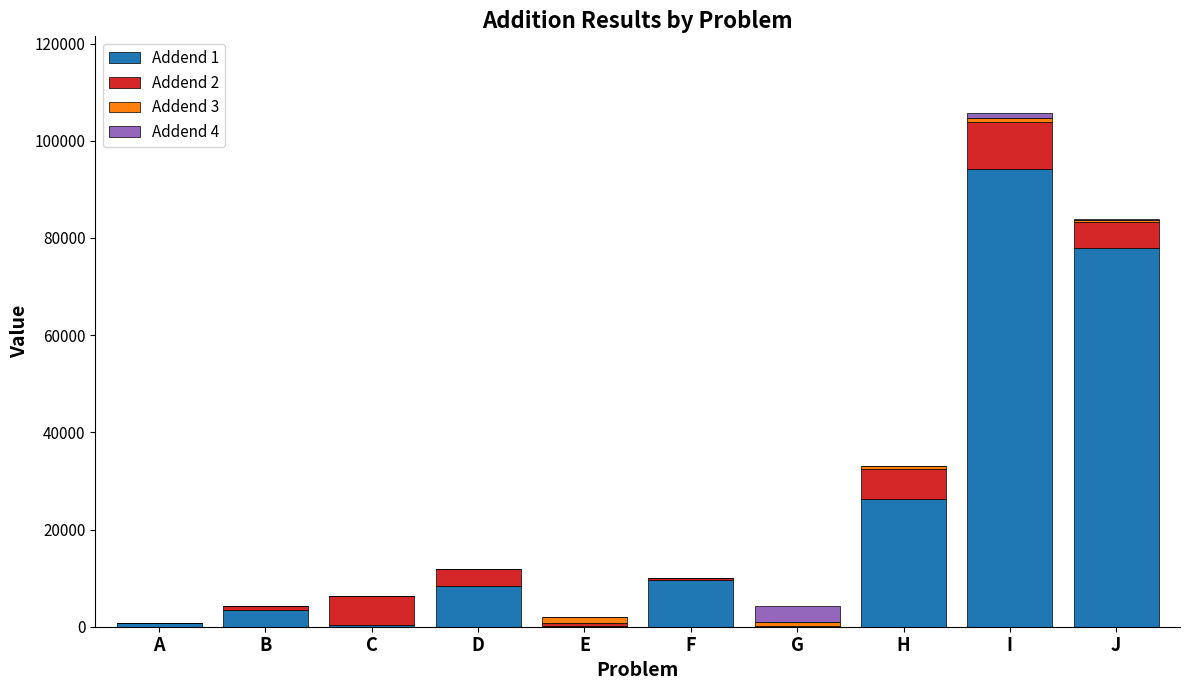

At which category is the sum across all series the highest?

I